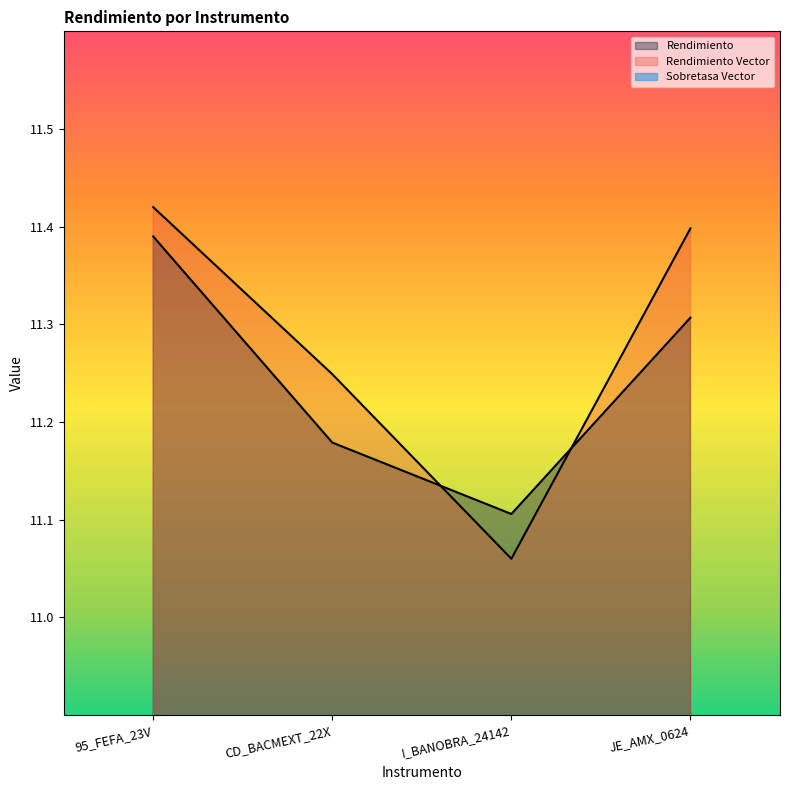

Which series has the largest range (max minus min)?

Sobretasa Vector